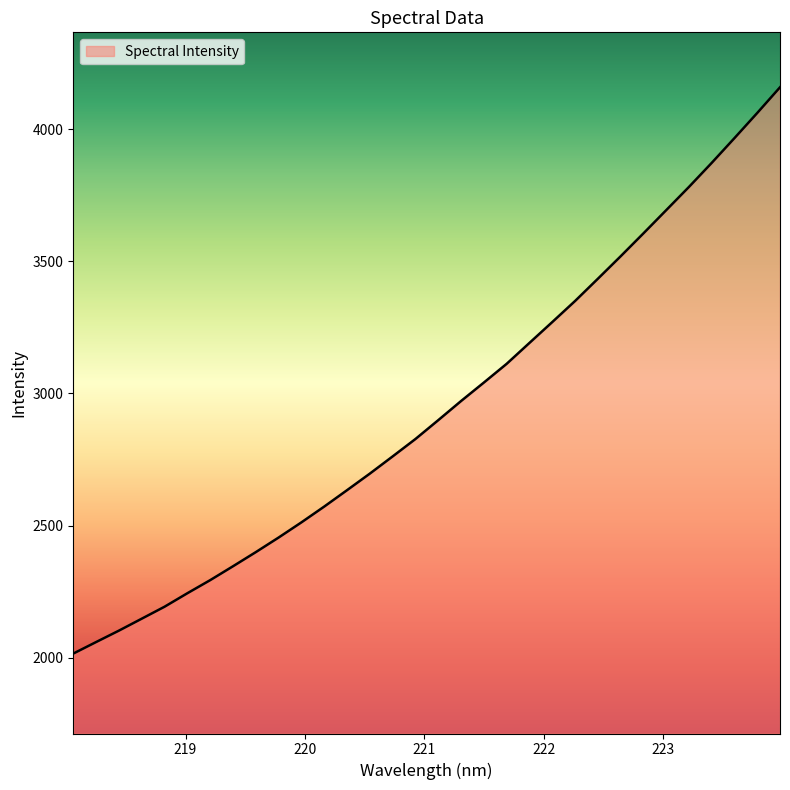

What is the greatest value displayed?

4157.9